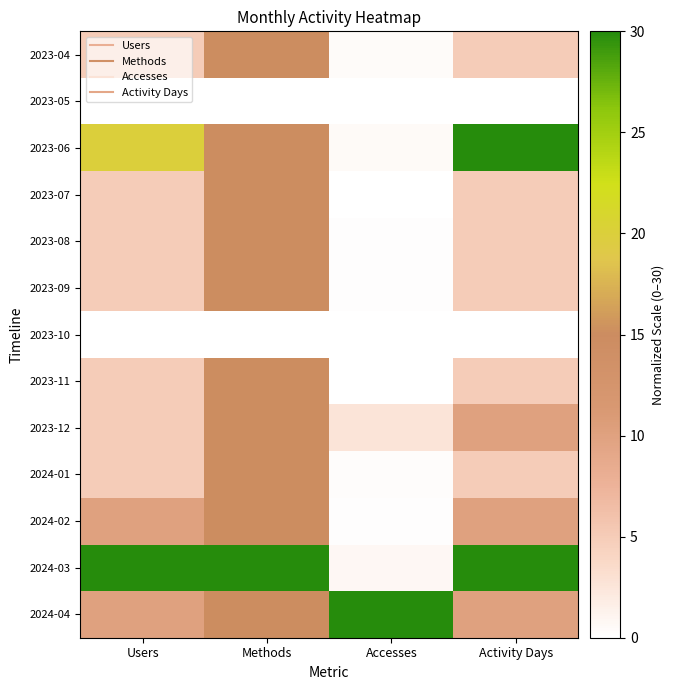

What is the total value across all series at Users?

105.0